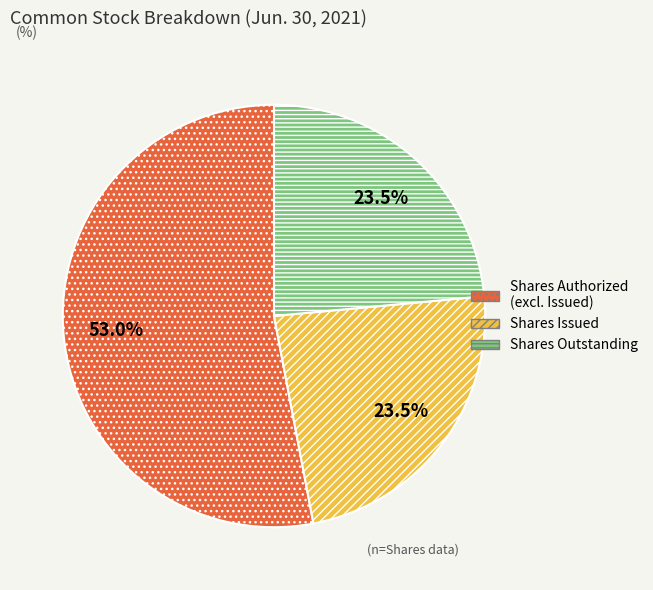

Which has a higher value, Shares Authorized (excl. Issued) or Shares Issued?

Shares Authorized (excl. Issued)